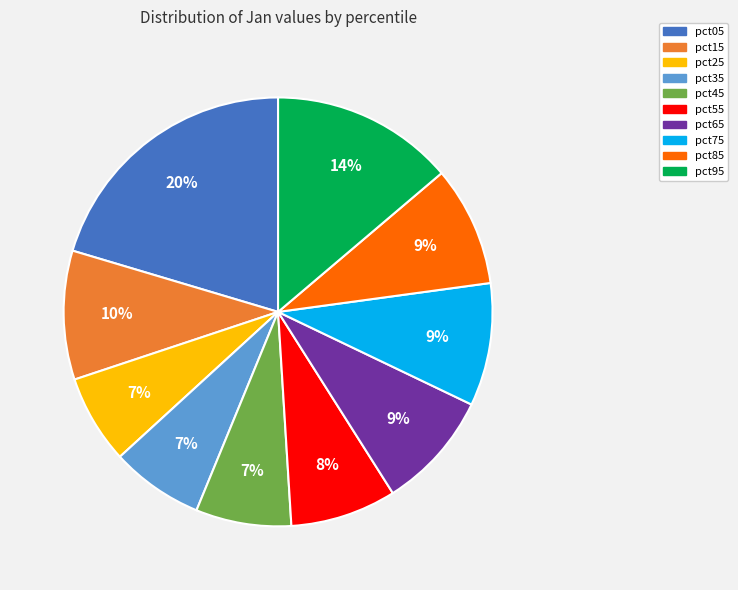

What percentage is the pct45 slice, to the nearest percent?

7%